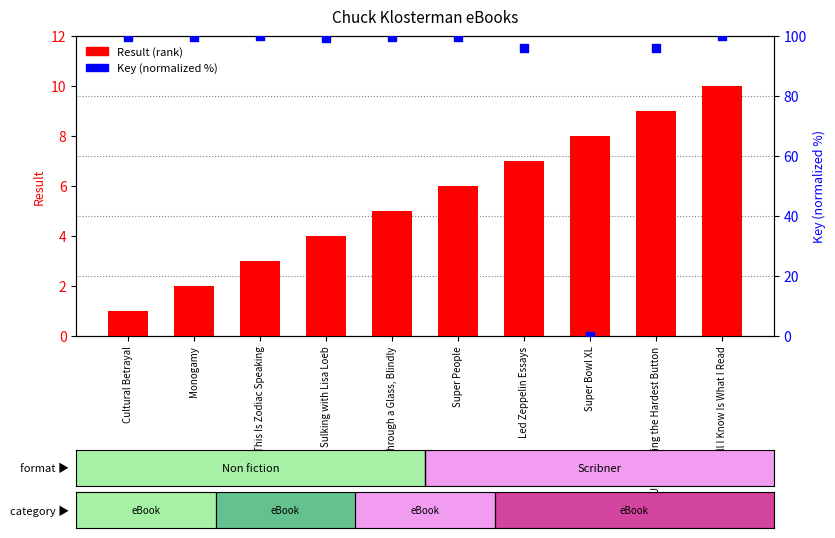

Which series has the largest total across all categories?

Key (normalized %)